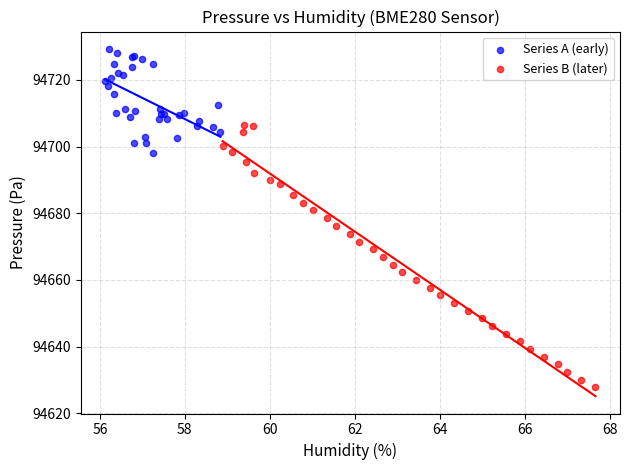

Which series contains the highest Y value?

Series A (early)